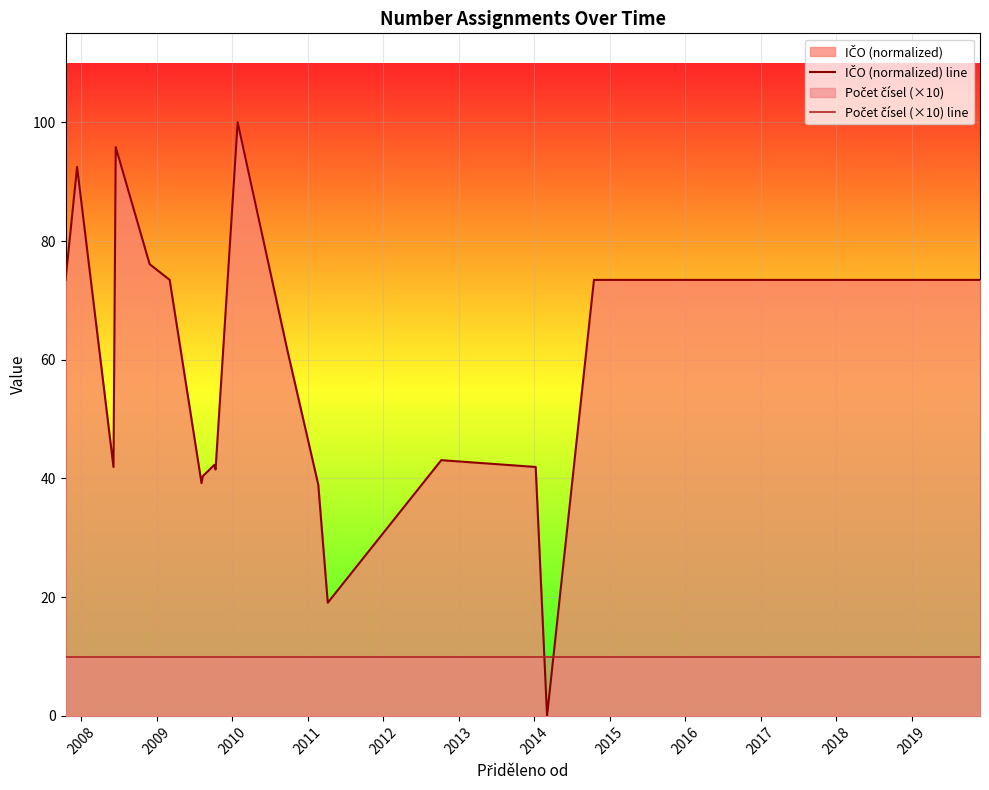

How many lines are shown in the chart?

2